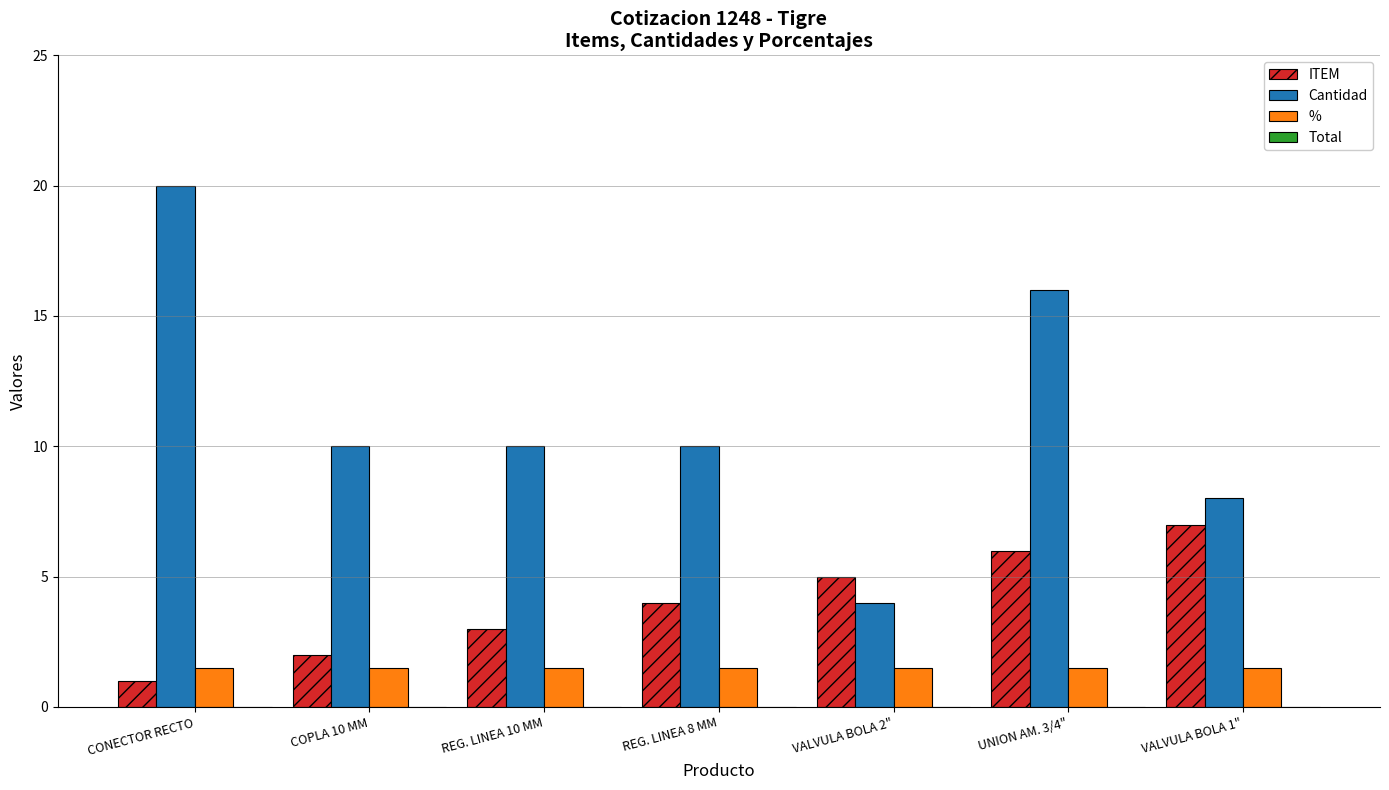

At CONECTOR RECTO, list the series in order from smallest to largest.

ITEM, %, Cantidad